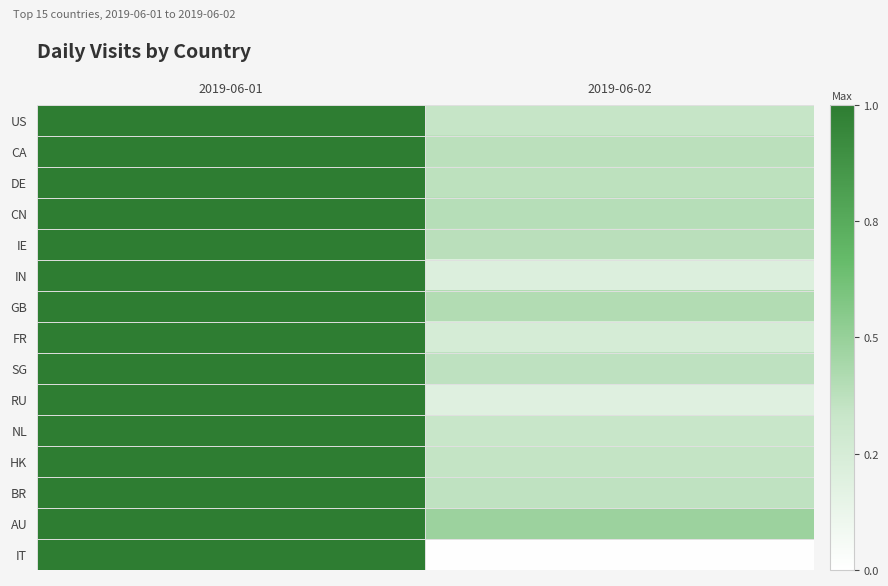

Which series has the largest total across all categories?

AU